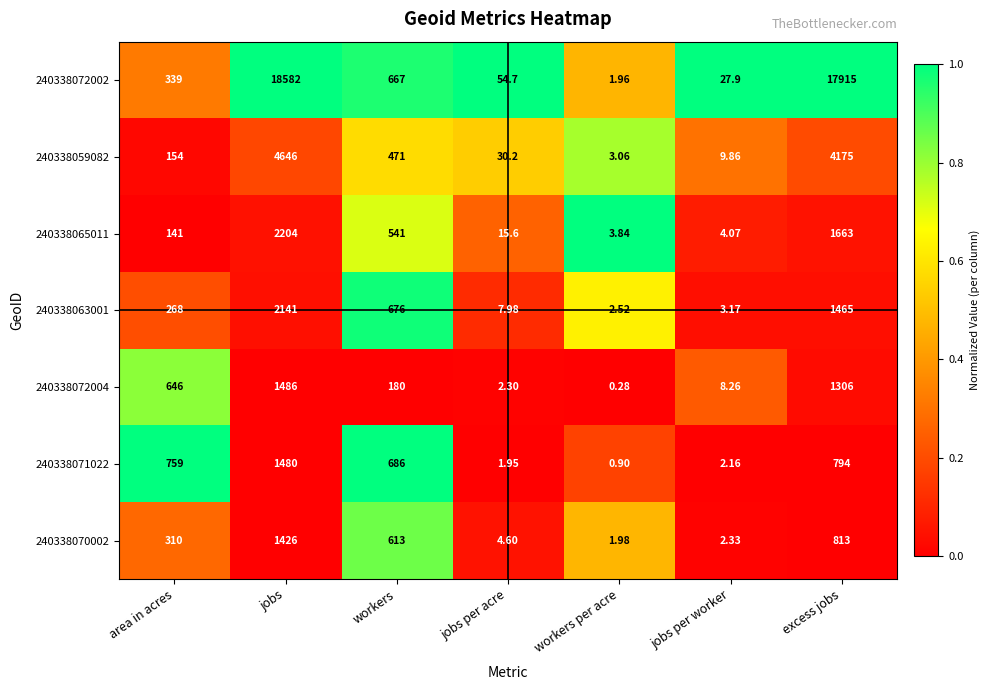

At jobs per acre, list the series in order from smallest to largest.

240338071022, 240338072004, 240338070002, 240338063001, 240338065011, 240338059082, 240338072002